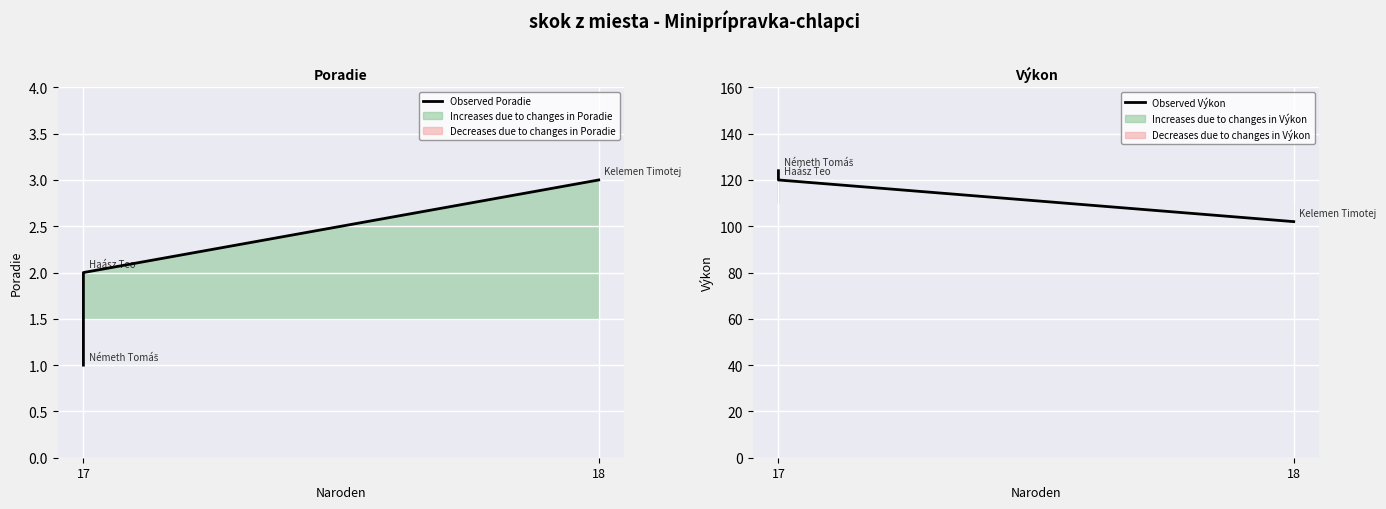

Is it true that Observed Poradie equals 1 at 17?

True